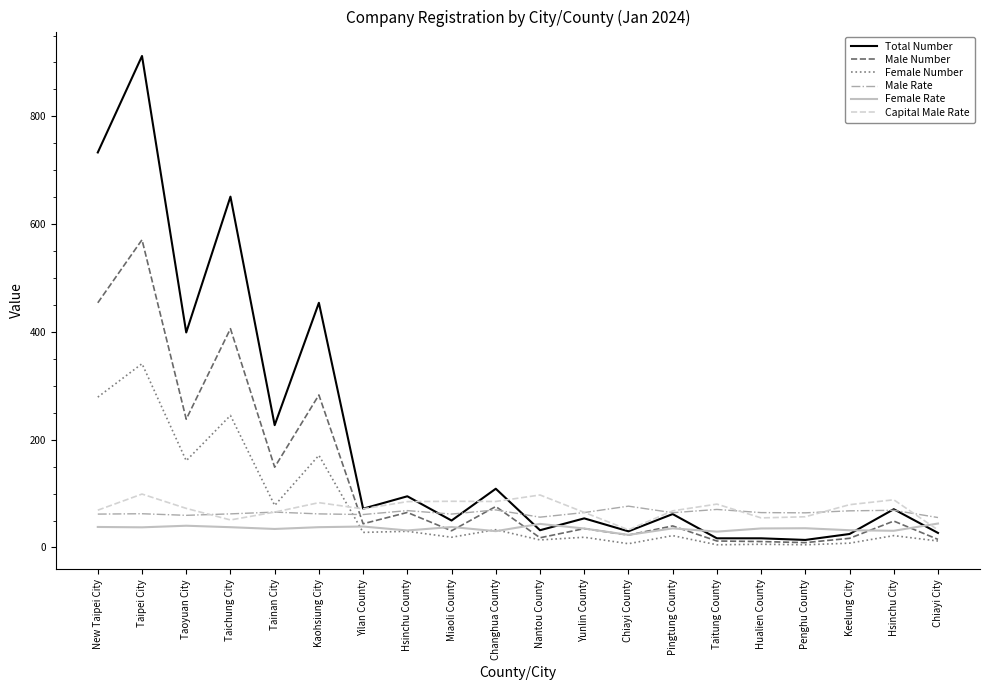

What is the difference between the maximum and minimum values in the Male Rate series?

21.1